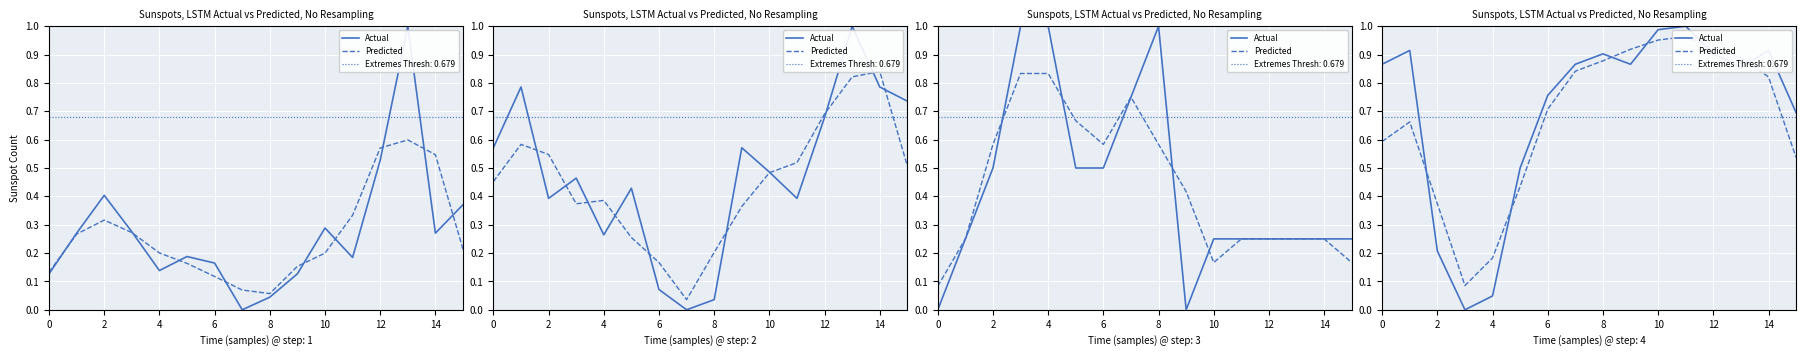

At which category is the sum across all series the highest?

11